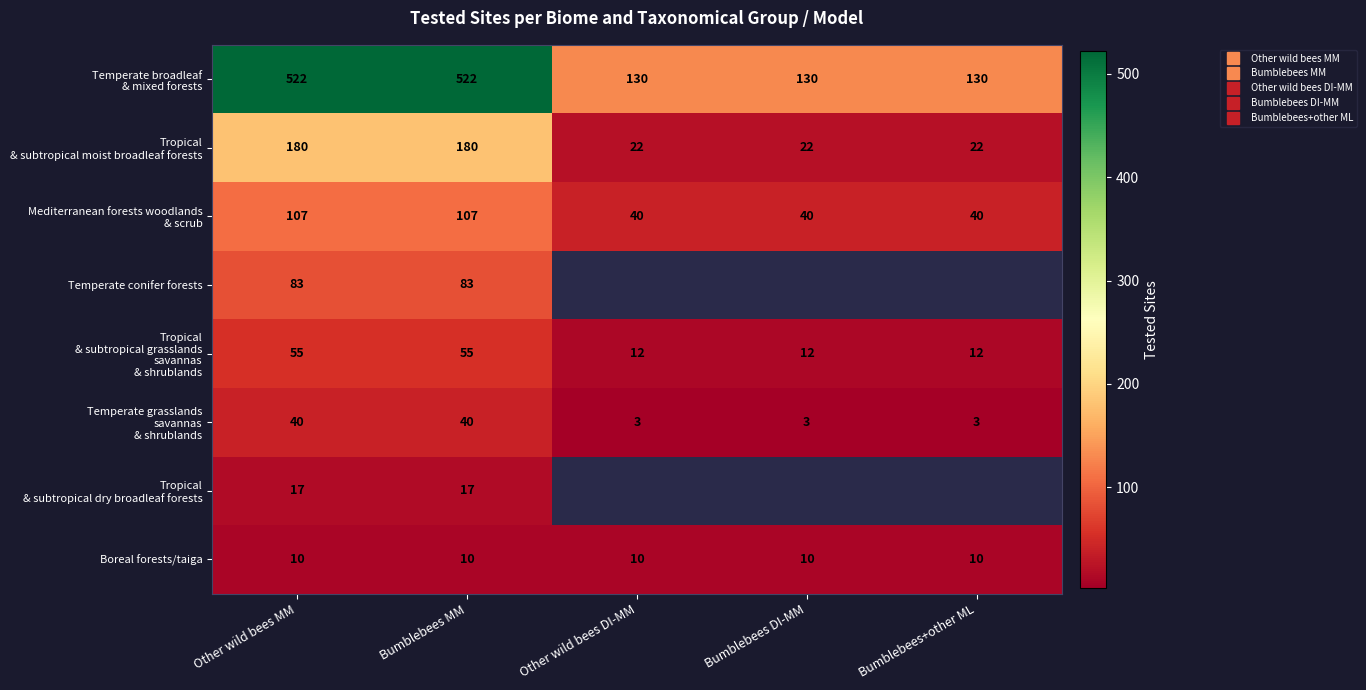

What is the highest value of the Temperate grasslands savannas & shrublands series?

40.0